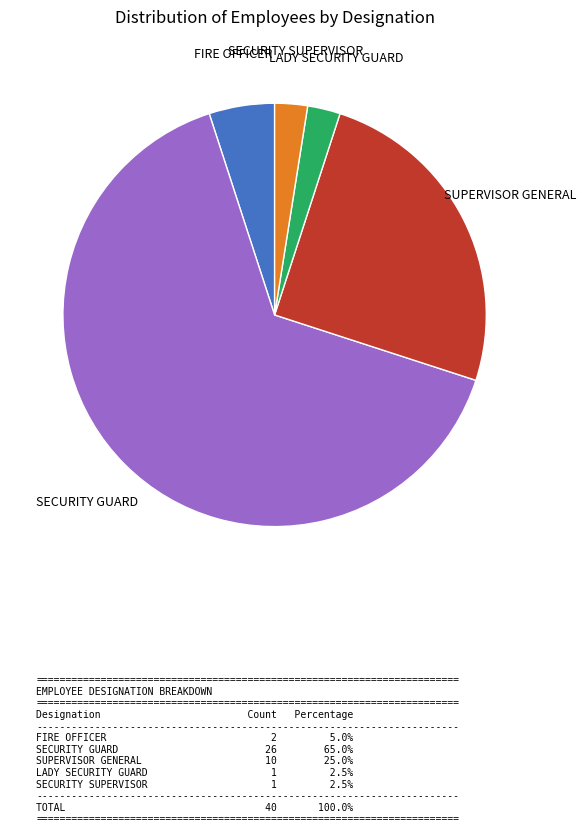

Is there a majority slice in this chart?

Yes